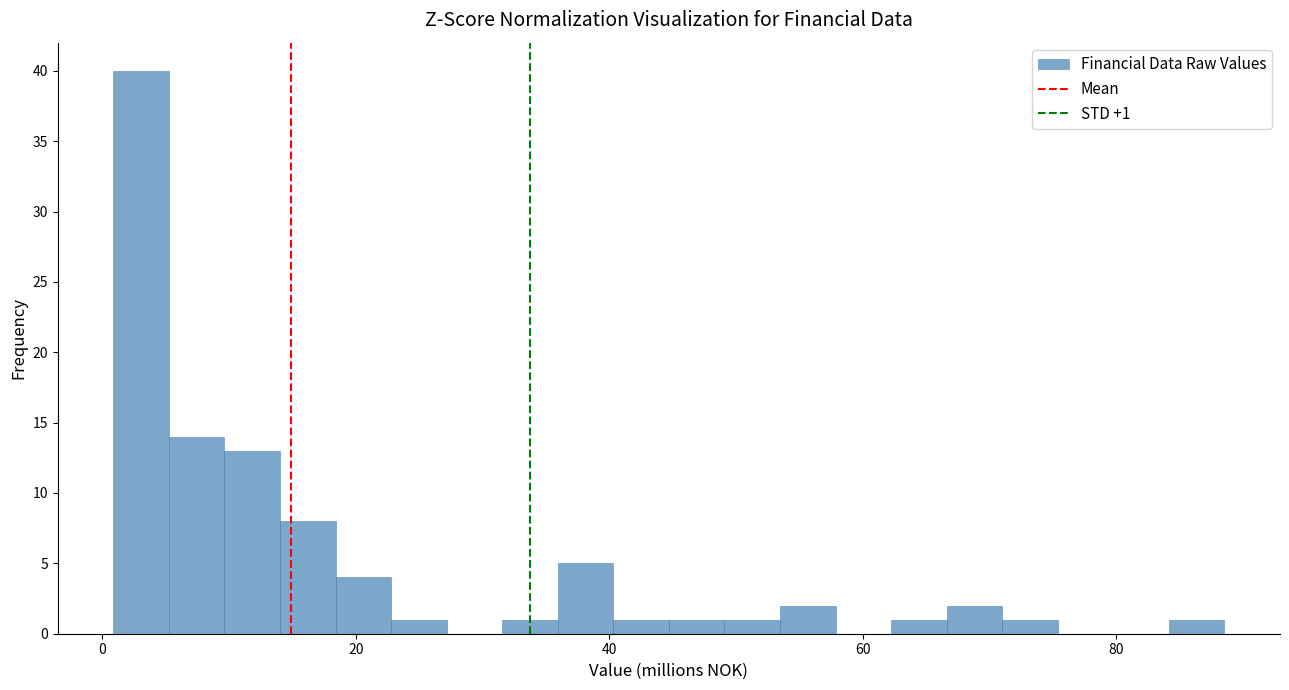

Read against the x-axis, roughly where is the centre of the tallest bar?

4